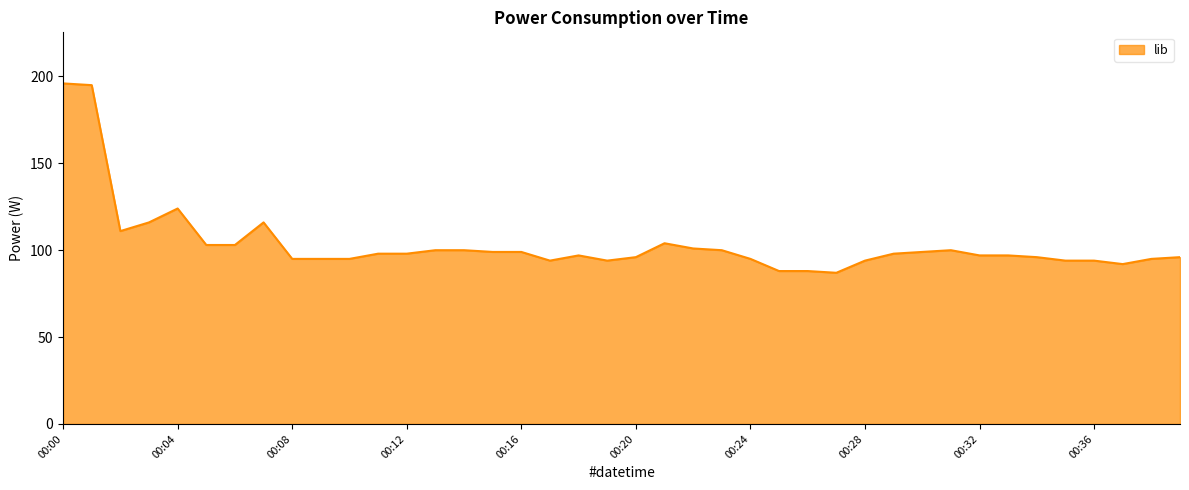

What is the smallest value displayed?

87